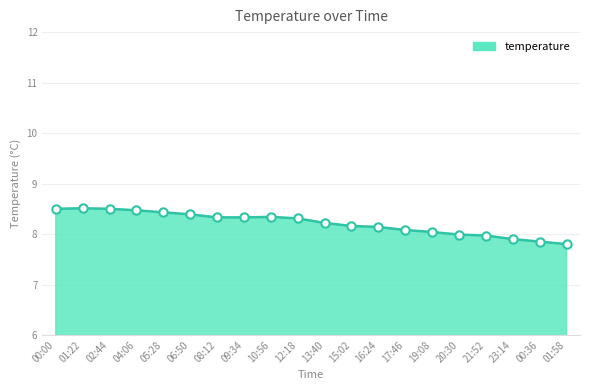

What is the change in value from 20:30 to 23:14?

-0.1